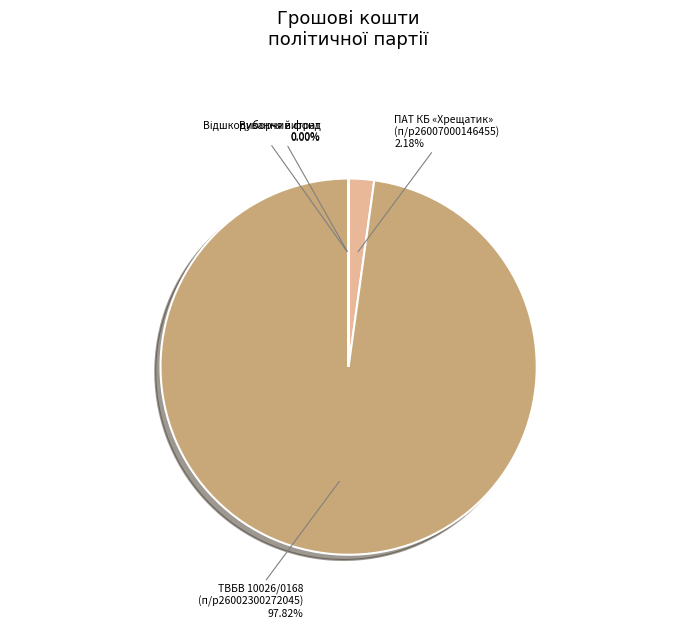

Is ТВБВ 10026/0168 (п/р26002300272045) the majority of the pie?

Yes